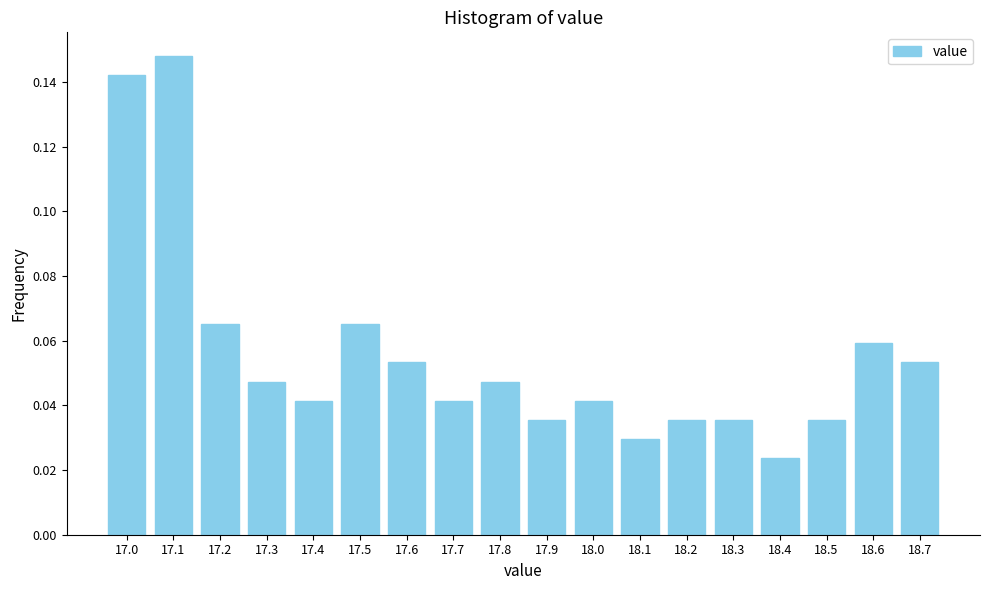

Which has a higher value, 18.5 or 18.6?

18.6